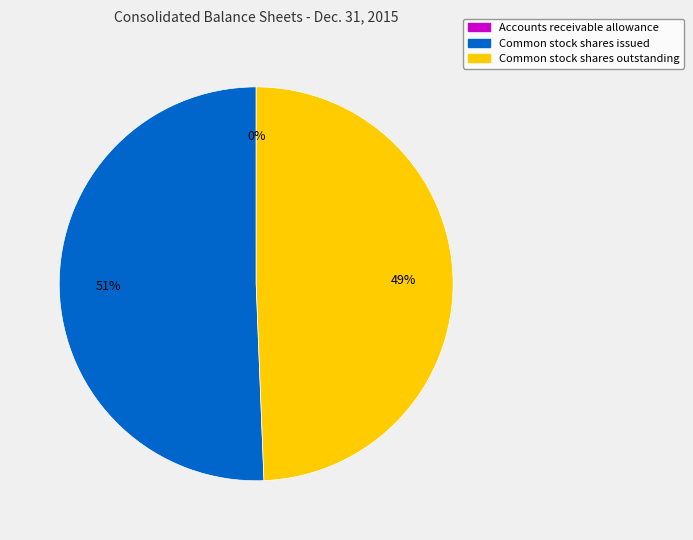

What is the largest slice in the pie chart?

Common stock shares issued